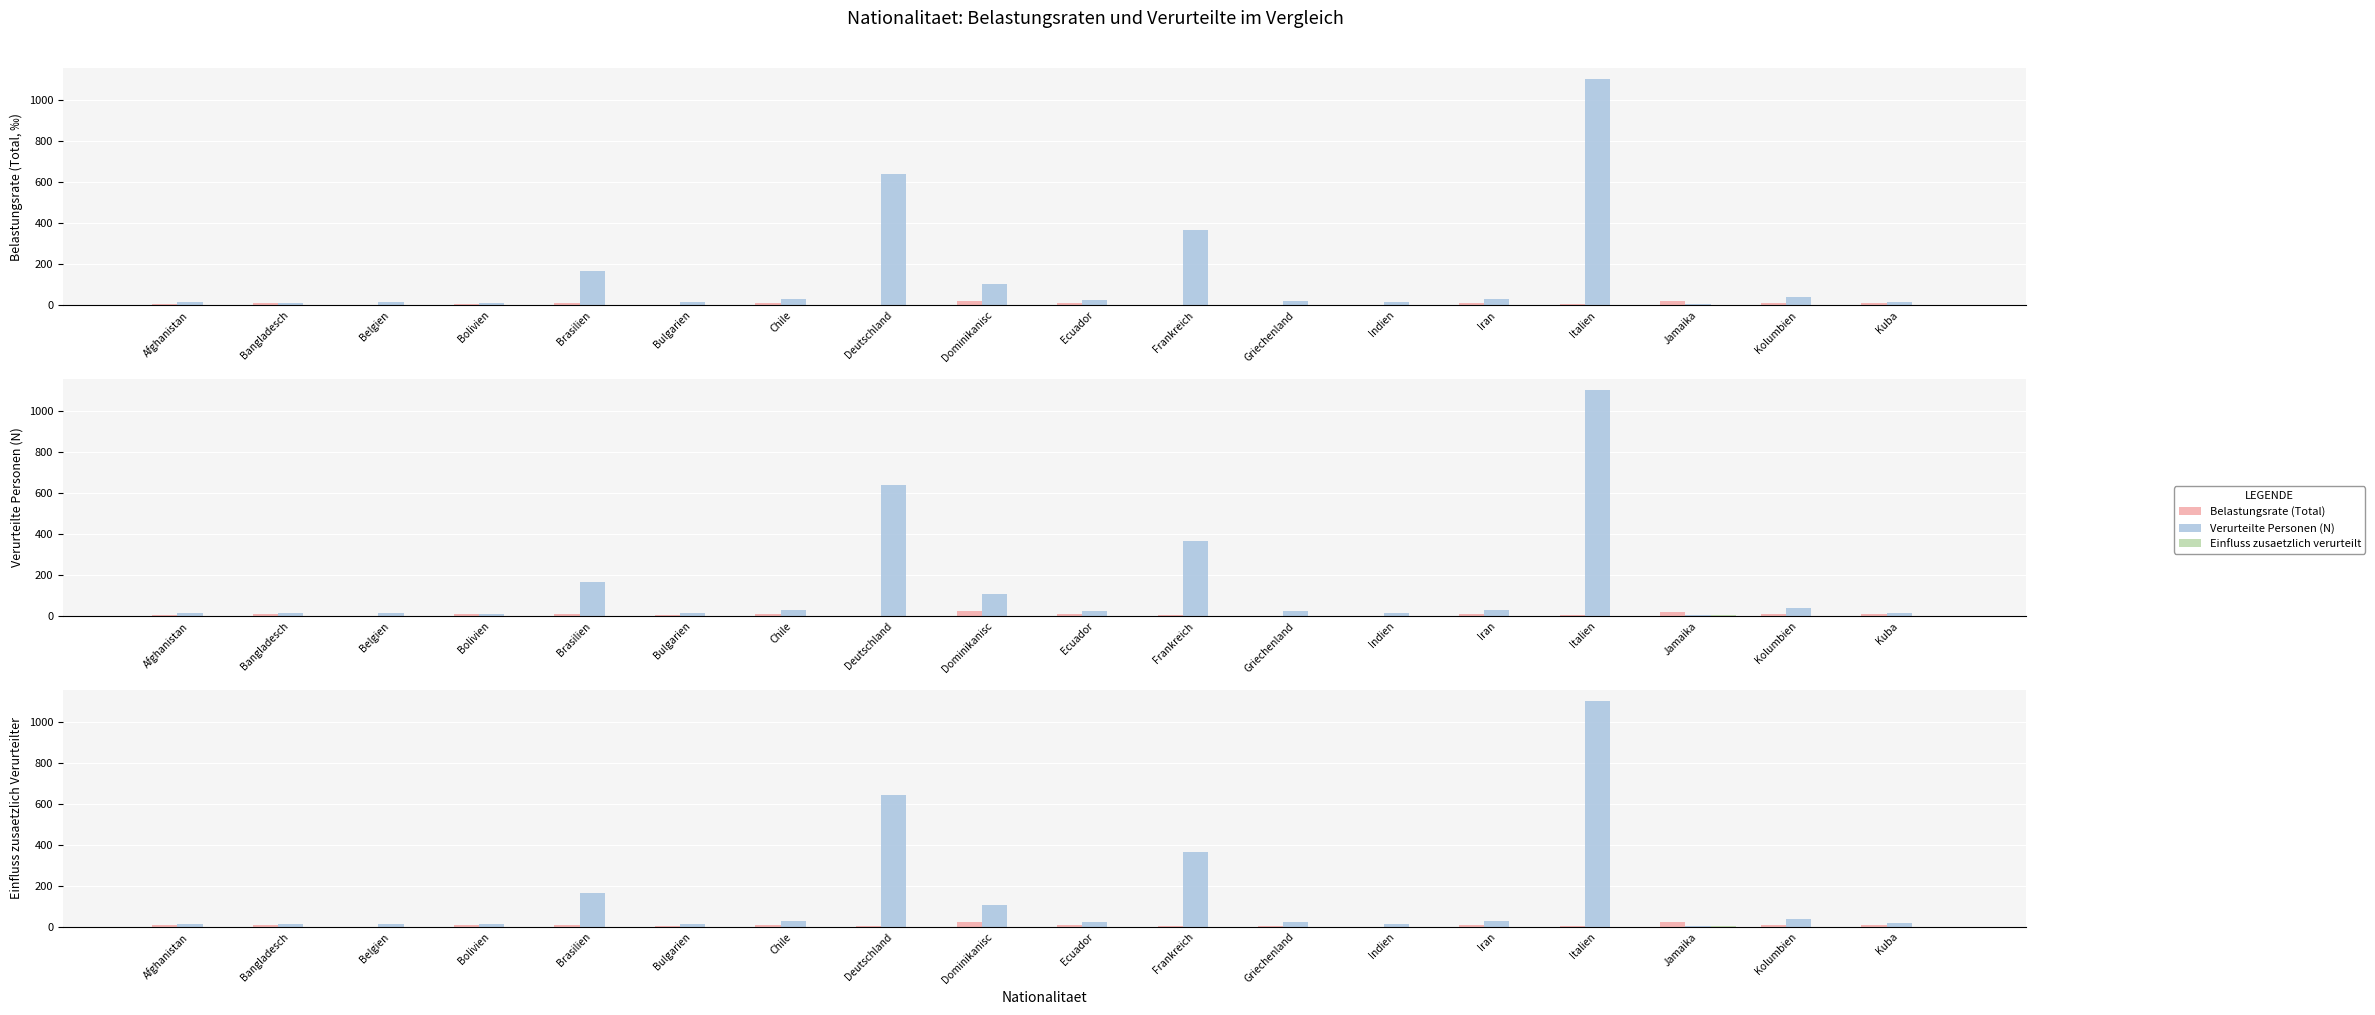

What is the difference between the maximum and minimum values in the Belastungsrate (Total) series?

21.1